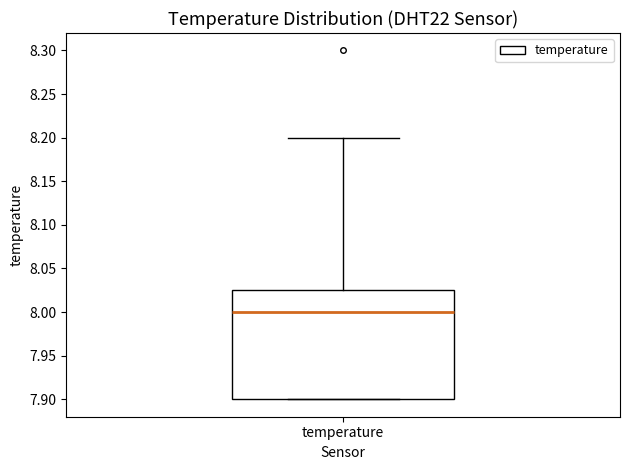

Transcribe this box plot: give where the median line is, the range the box spans, and where the two whiskers end, as read against the y-axis. The values are not printed on the chart, so give them approximately, as read against the axis.

median 8.000, box 7.900 to 8.025, whiskers 7.900 to 8.200